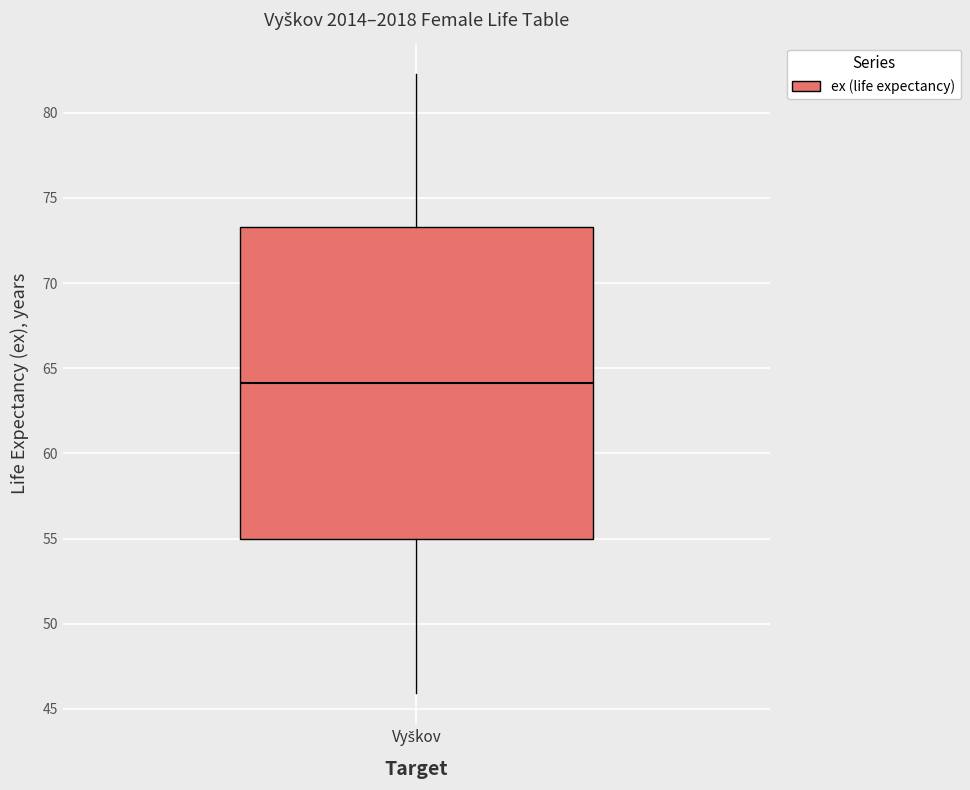

Read this box plot against the y-axis: the position of the median line, the range covered by the box, and the ends of both whiskers. The values are not printed on the chart, so give them approximately, as read against the axis.

median 64.0, box 55.0 to 73.5, whiskers 46.0 to 82.5